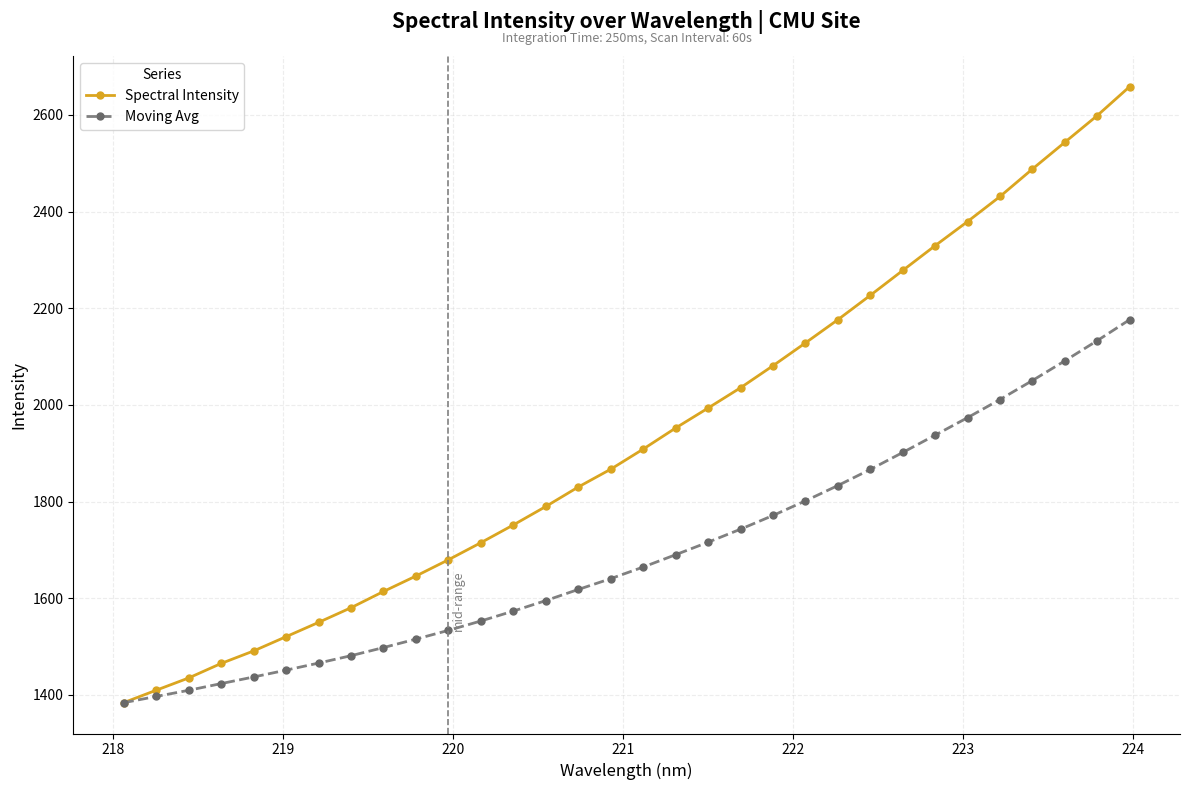

What is the minimum value shown in the chart?

1384.0